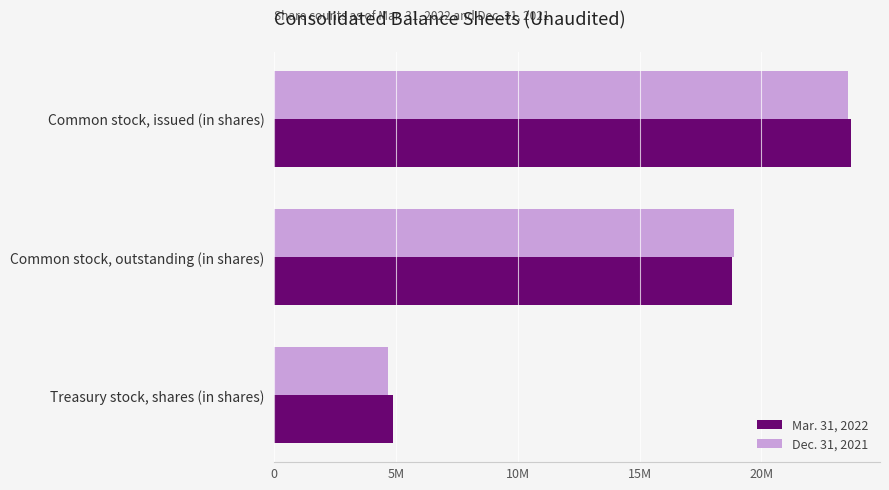

Which series has the largest total across all categories?

Mar. 31, 2022